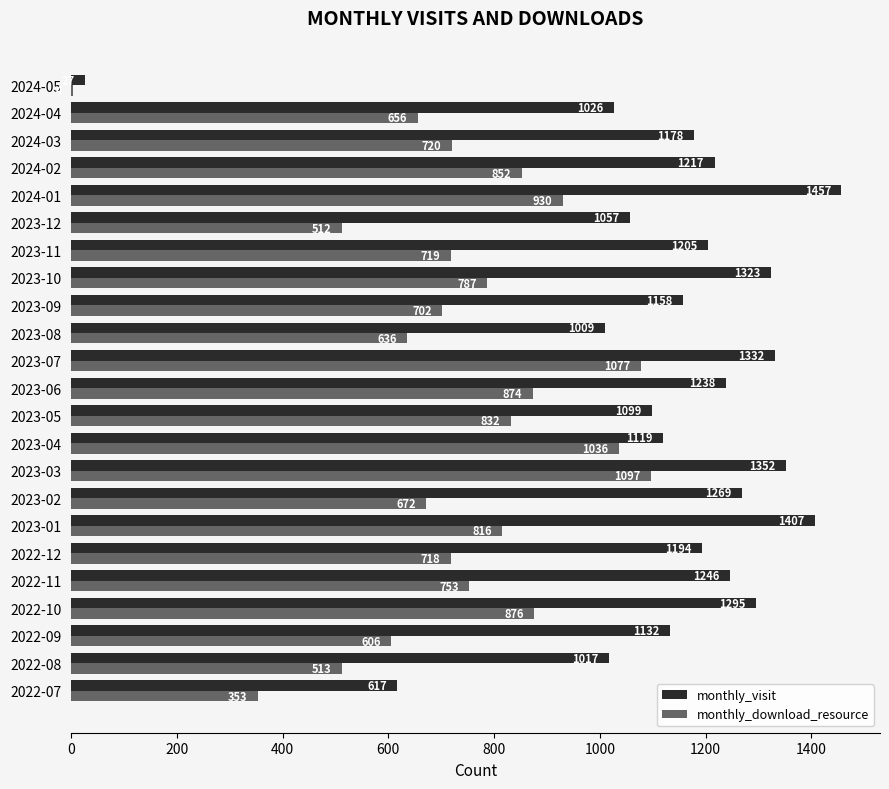

What is the sum of all monthly_download_resource values?

16741